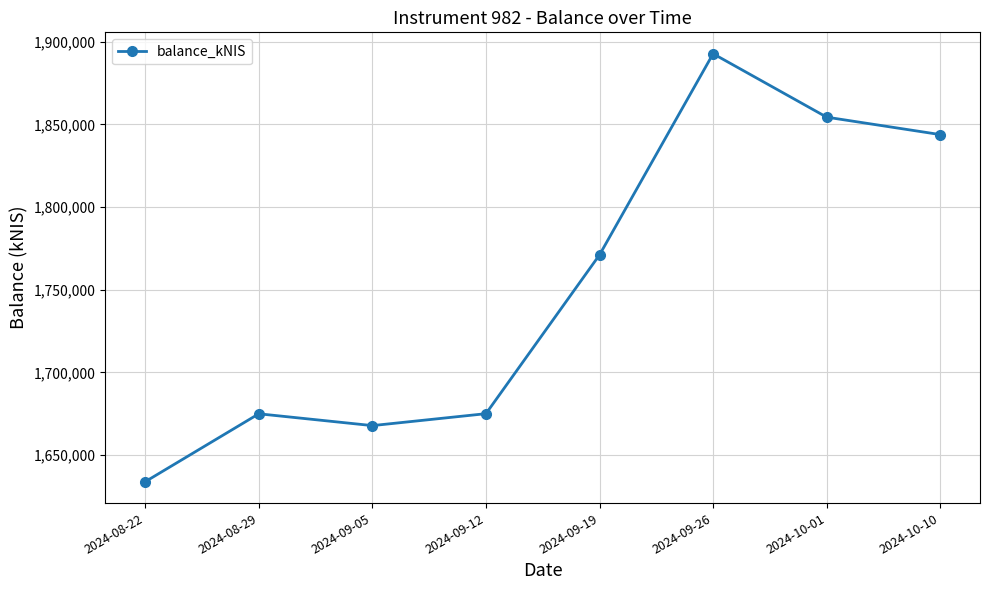

At which category does the chart reach its peak across all series?

2024-09-26